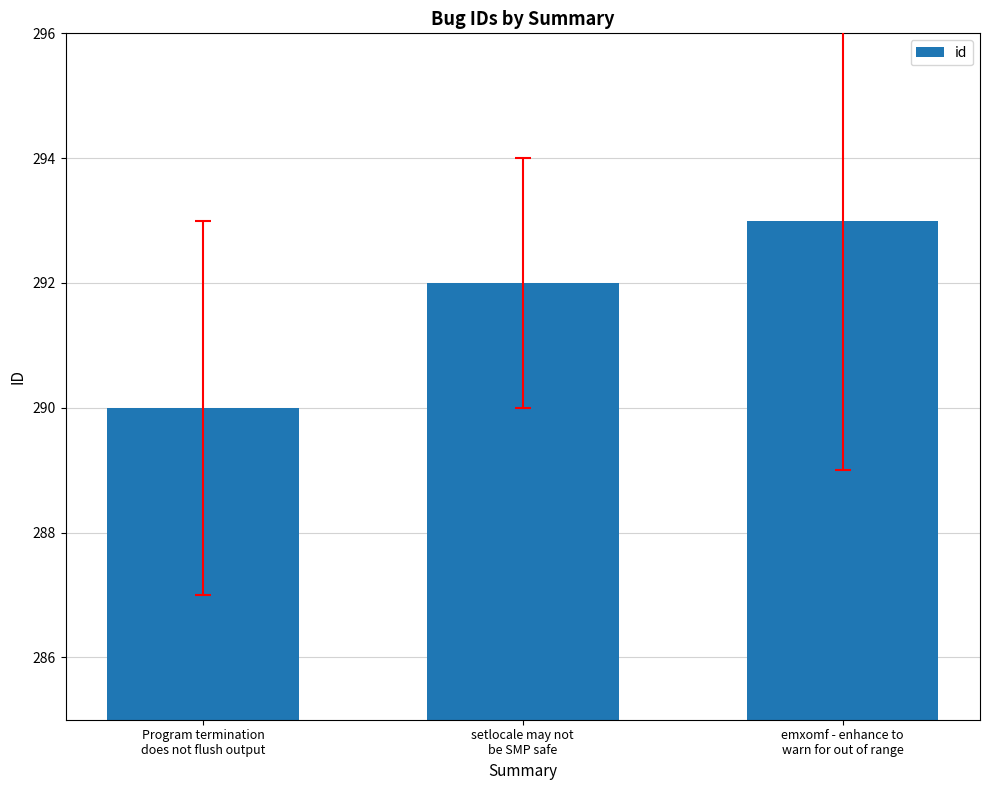

The chart shows a value of 389 at Program termination
does not flush output. True or false?

False